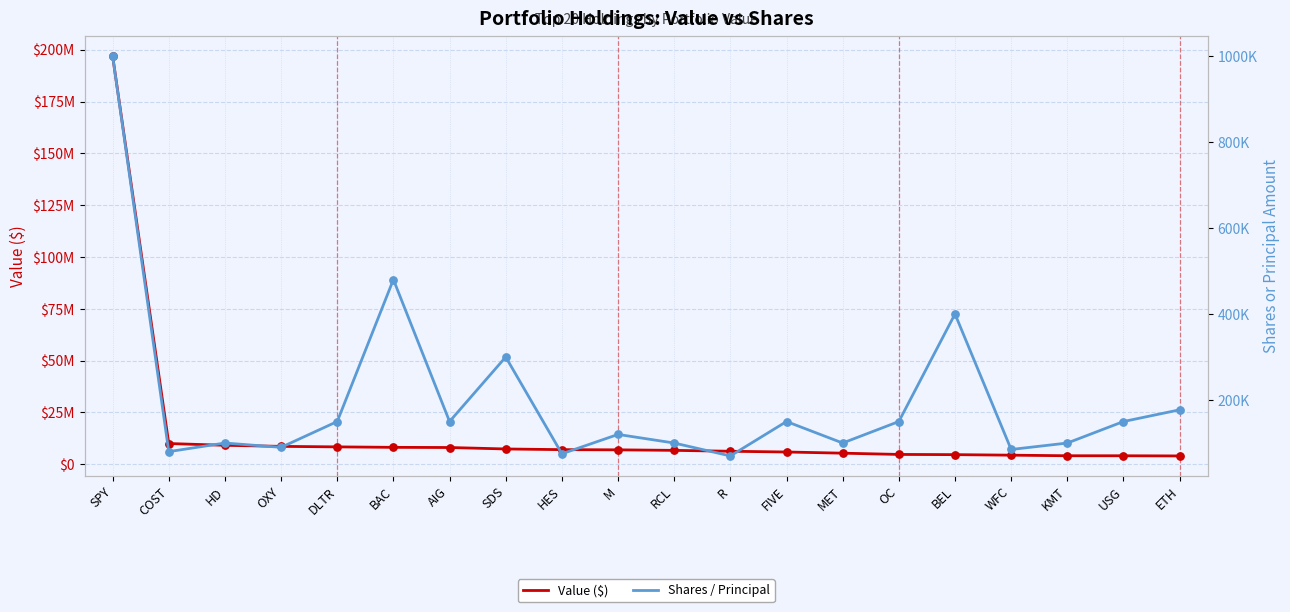

At which category is the sum across all series the highest?

SPY